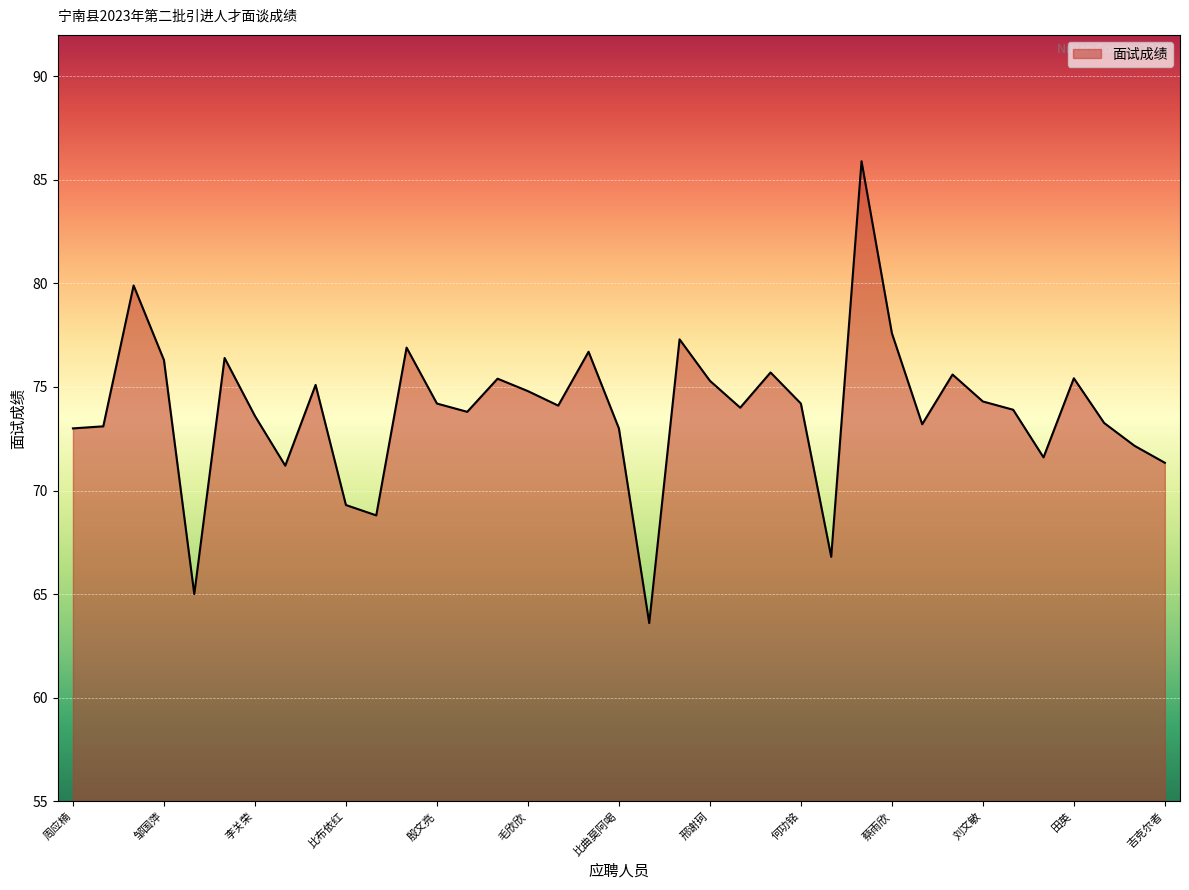

What is the minimum value shown in the chart?

63.6